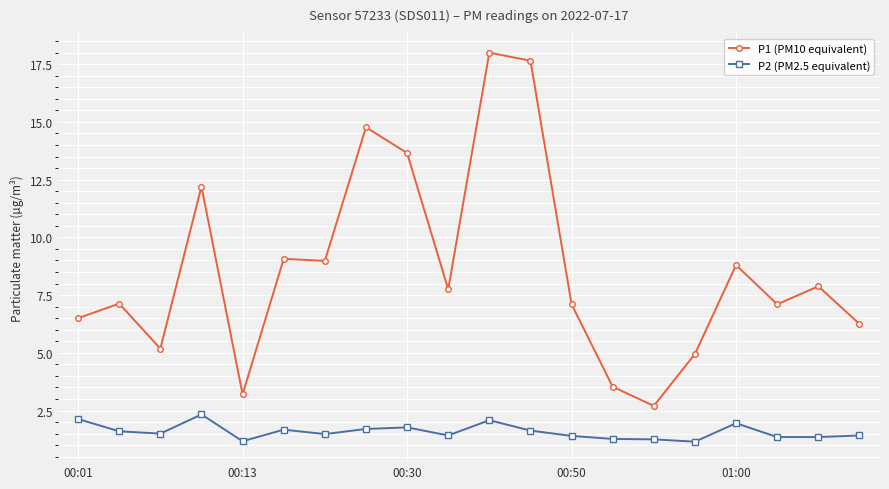

What is the maximum value for P1 (PM10 equivalent)?

18.0